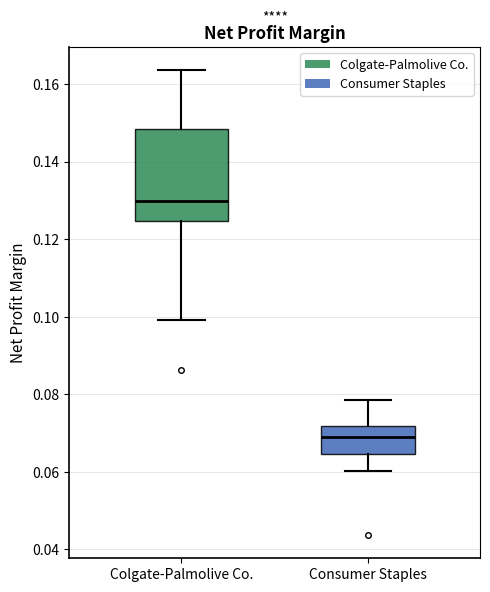

Reading left to right, read every box against the y-axis: the position of its median line, the range the box covers, and the ends of its whiskers. The values are not printed on the chart, so give them approximately, as read against the axis.

Colgate-Palmolive Co.: median 0.130, box 0.124 to 0.148, whiskers 0.100 to 0.164
Consumer Staples: median 0.070, box 0.064 to 0.072, whiskers 0.060 to 0.078